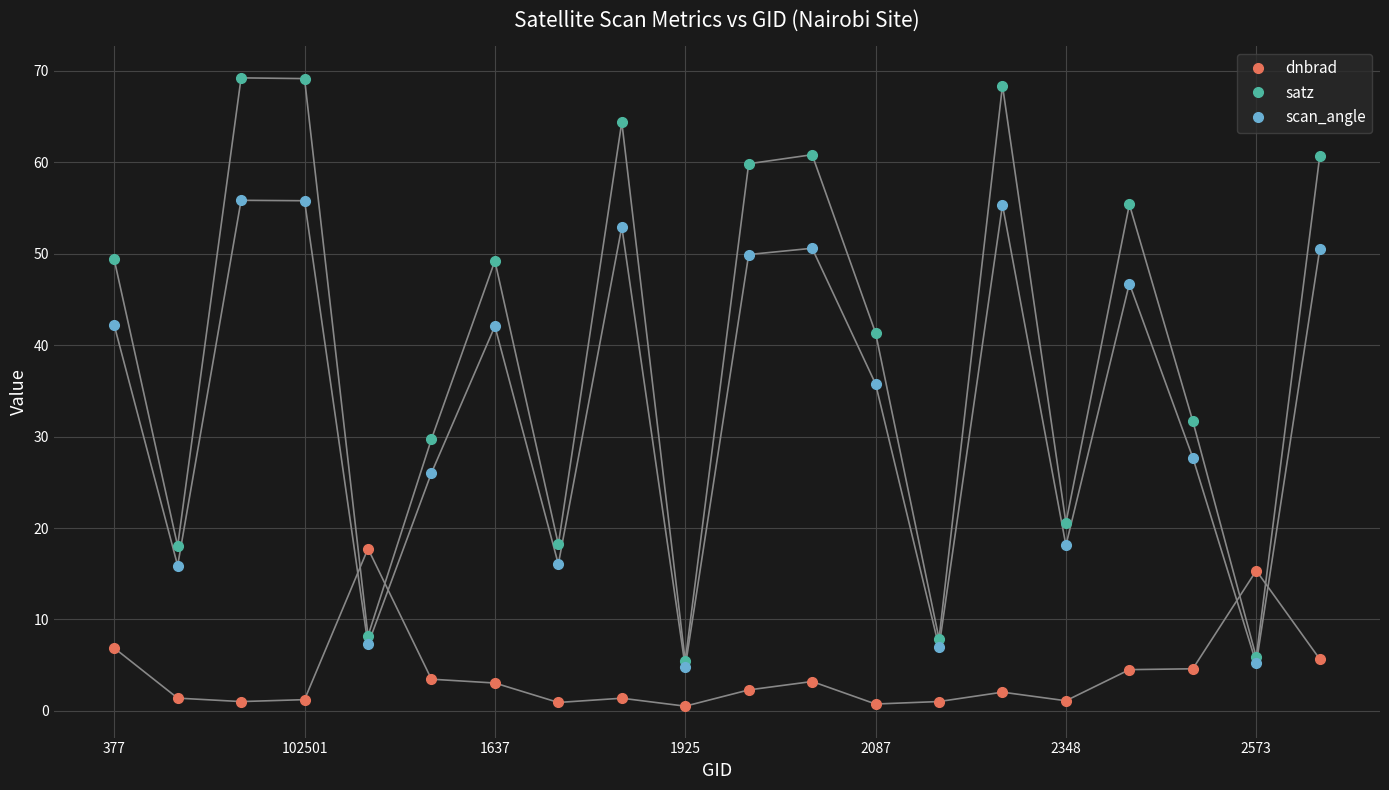

What are all the series names shown in the legend?

dnbrad, satz, scan_angle